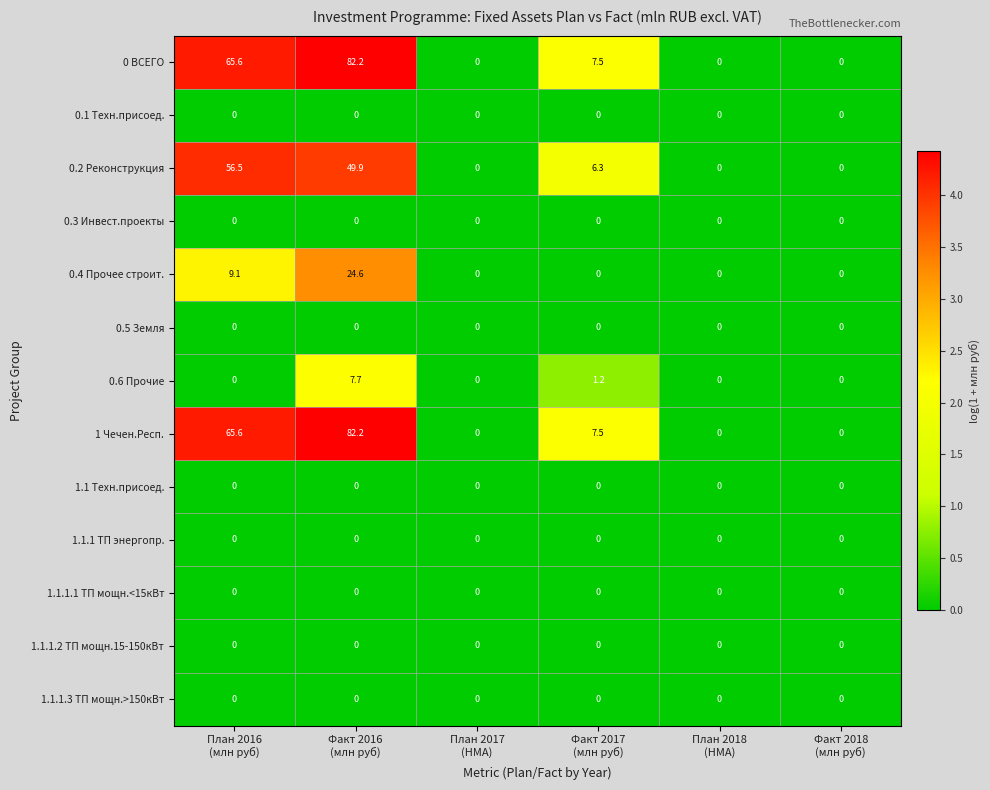

How many series are shown in this chart?

13